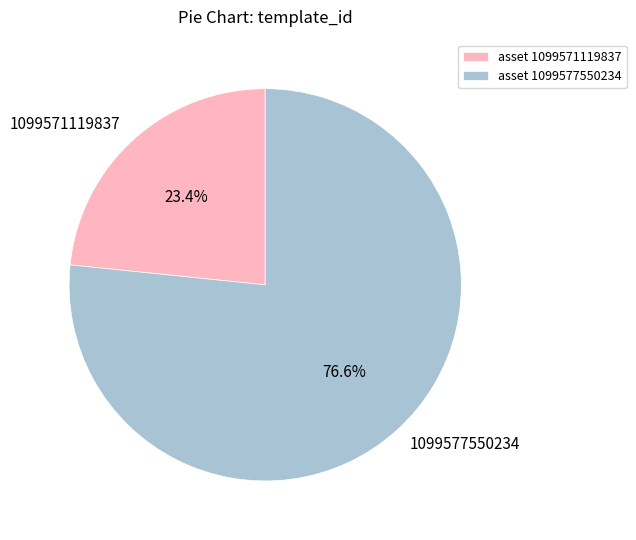

To the nearest percent, what is the difference between the largest and smallest slice percentages?

53%